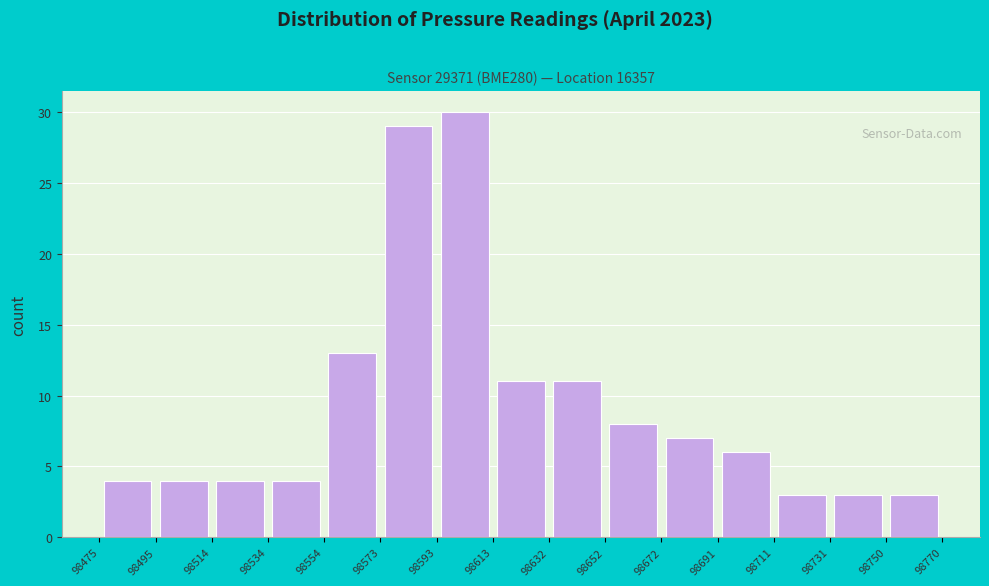

Reading left to right, transcribe this chart: for each bar, give the range it covers on the x-axis and its height. The values are not printed on the chart, so give them approximately, as read against the axis.

98475 to 98495: 4
98495 to 98514: 4
98514 to 98534: 4
98534 to 98554: 4
98554 to 98573: 13
98573 to 98593: 29
98593 to 98613: 30
98613 to 98632: 11
98632 to 98652: 11
98652 to 98672: 8
98672 to 98691: 7
98691 to 98711: 6
98711 to 98731: 3
98731 to 98750: 3
98750 to 98770: 3